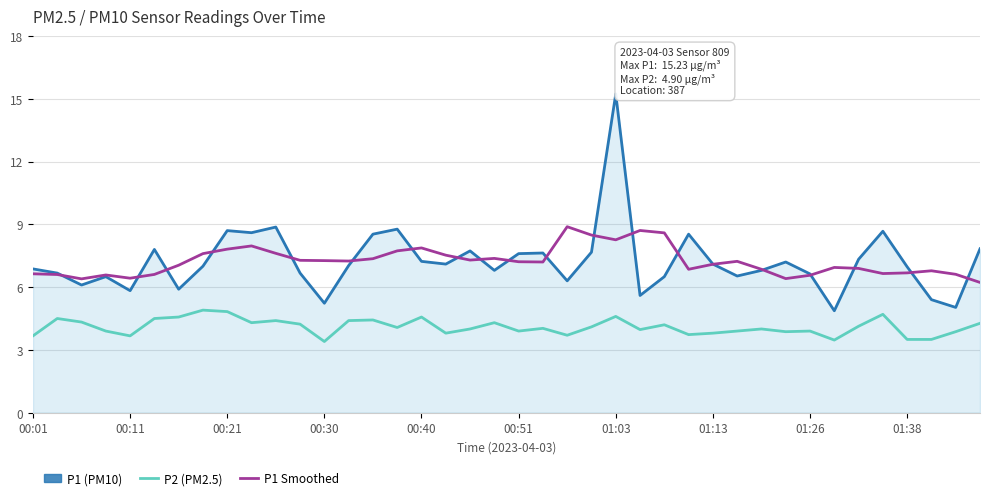

Which series has the largest range (max minus min)?

P1 (PM10)